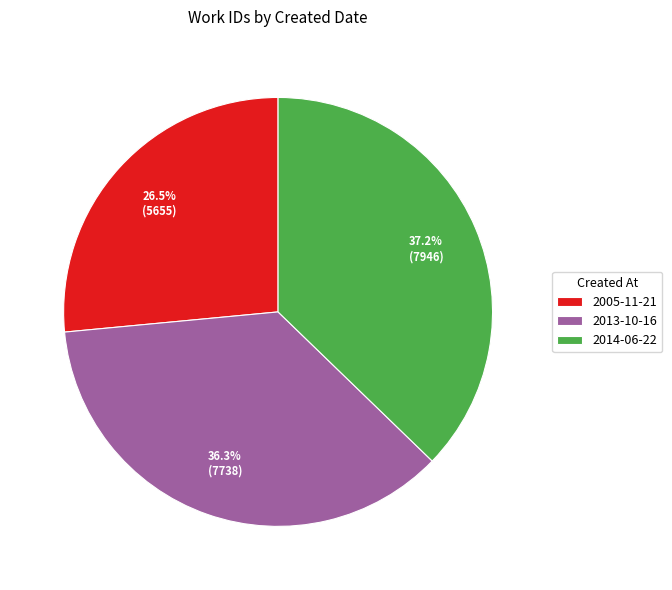

To the nearest percent, what is the difference between the 2005-11-21 and 2014-06-22 slice percentages?

11%